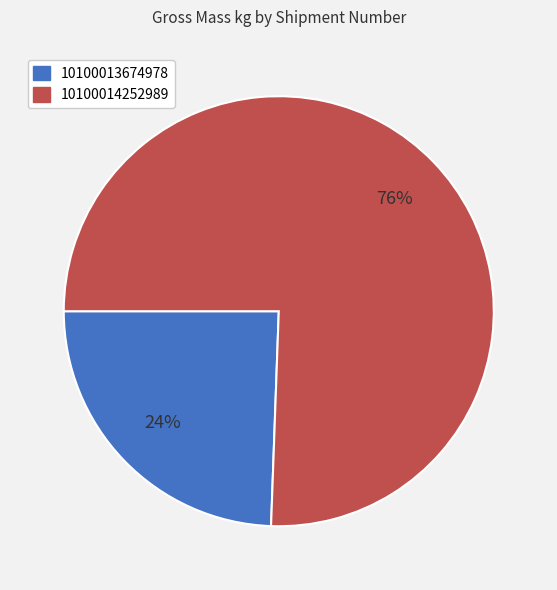

Rank the categories by value from highest to lowest.

10100014252989, 10100013674978